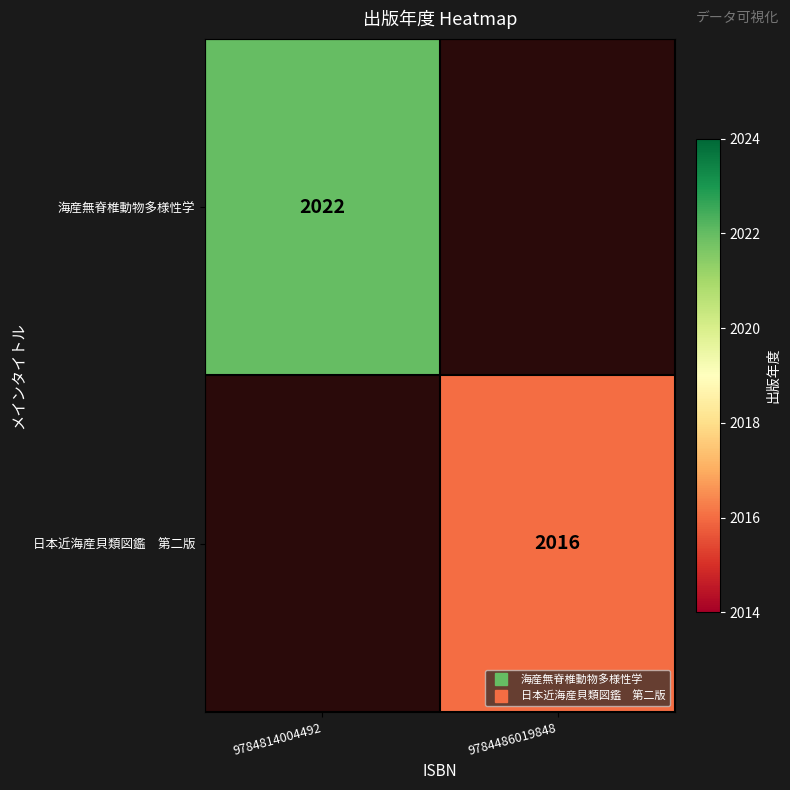

Is the value of 日本近海産貝類図鑑 第二版 at 9784814004492 greater than the value of 海産無脊椎動物多様性学 at 9784814004492?

No